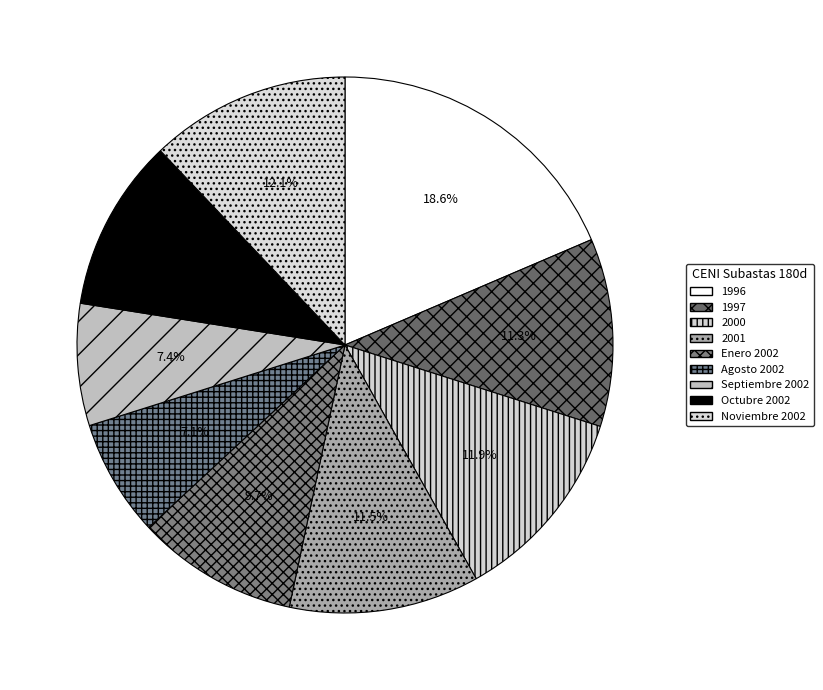

Does 1996 account for over 50% of the chart?

No